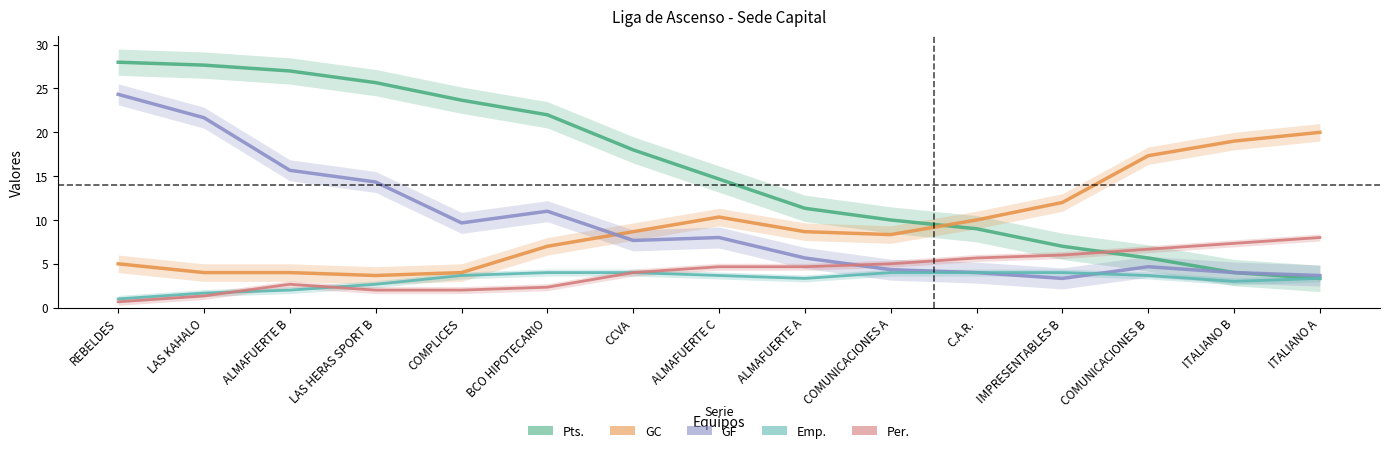

After their last crossing, which series has the higher values: Per. or Pts.?

Per.